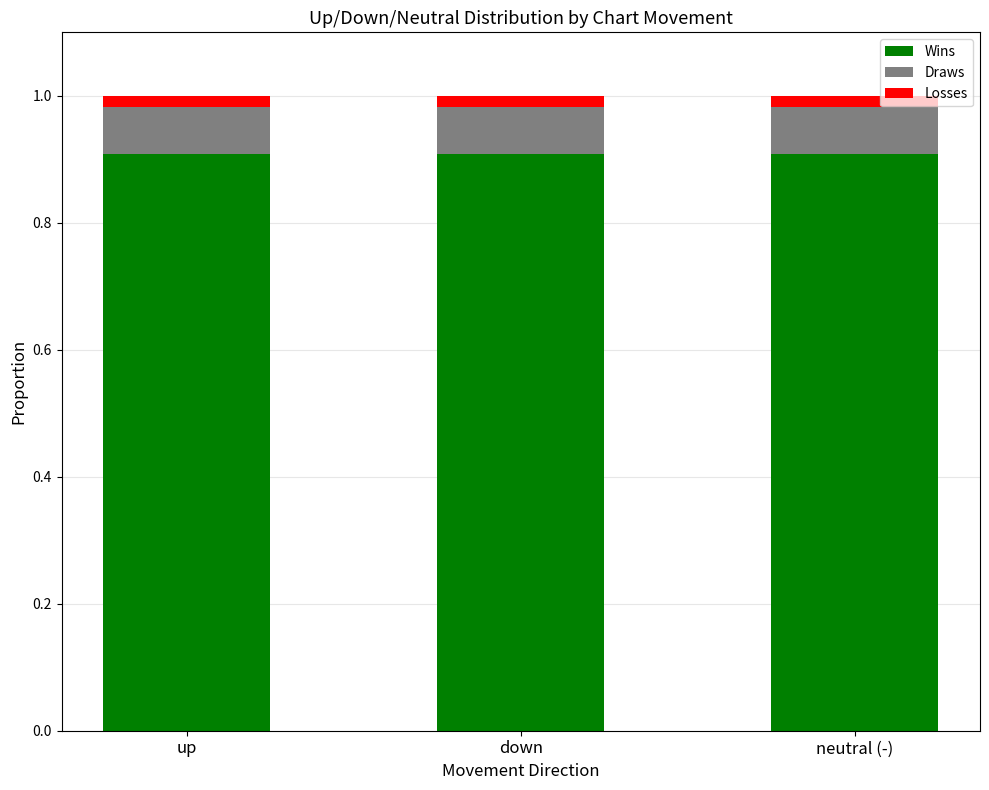

What is the highest value of the Wins series?

0.9